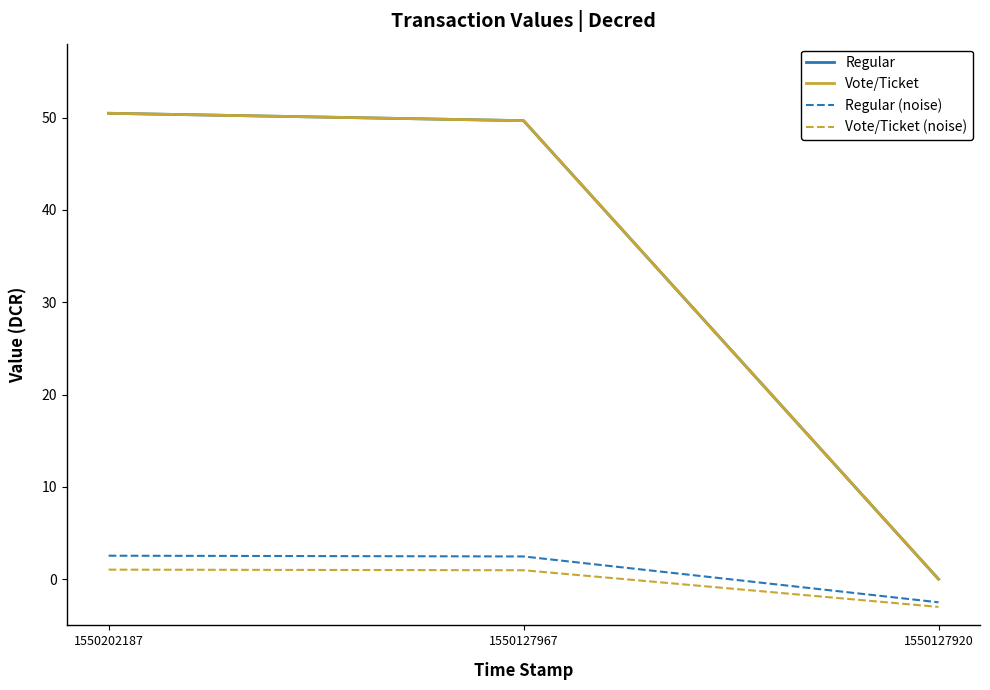

Does the chart display data point markers on the line(s)?

No